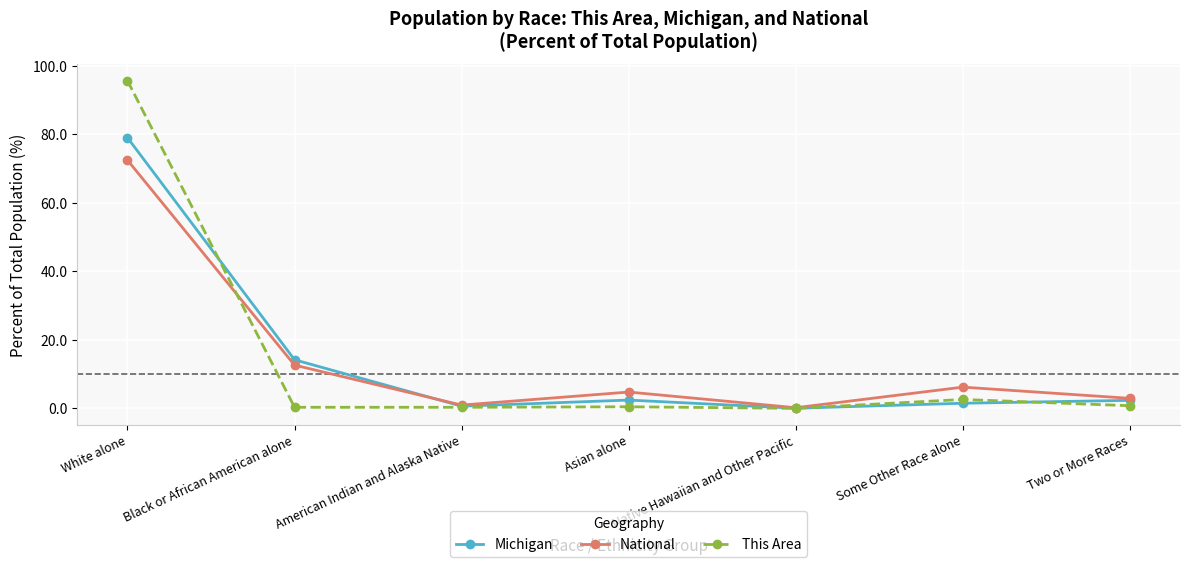

List the series in order of their peak value, lowest first.

National, Michigan, This Area